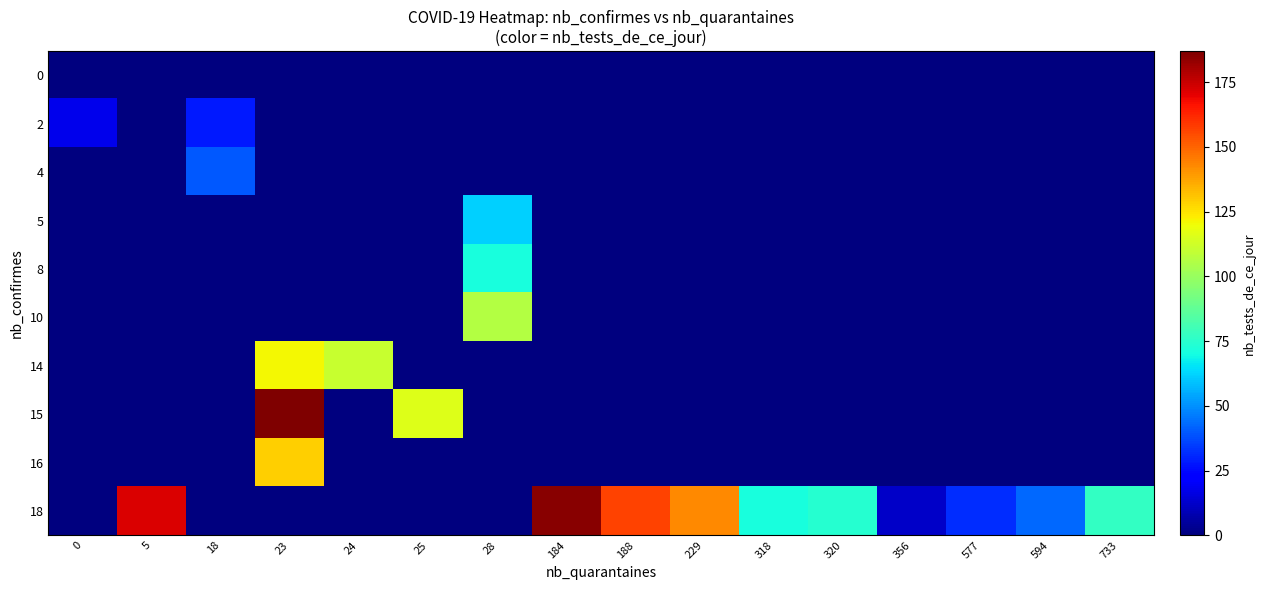

Between 5 and 188, which series saw the biggest shift?

18